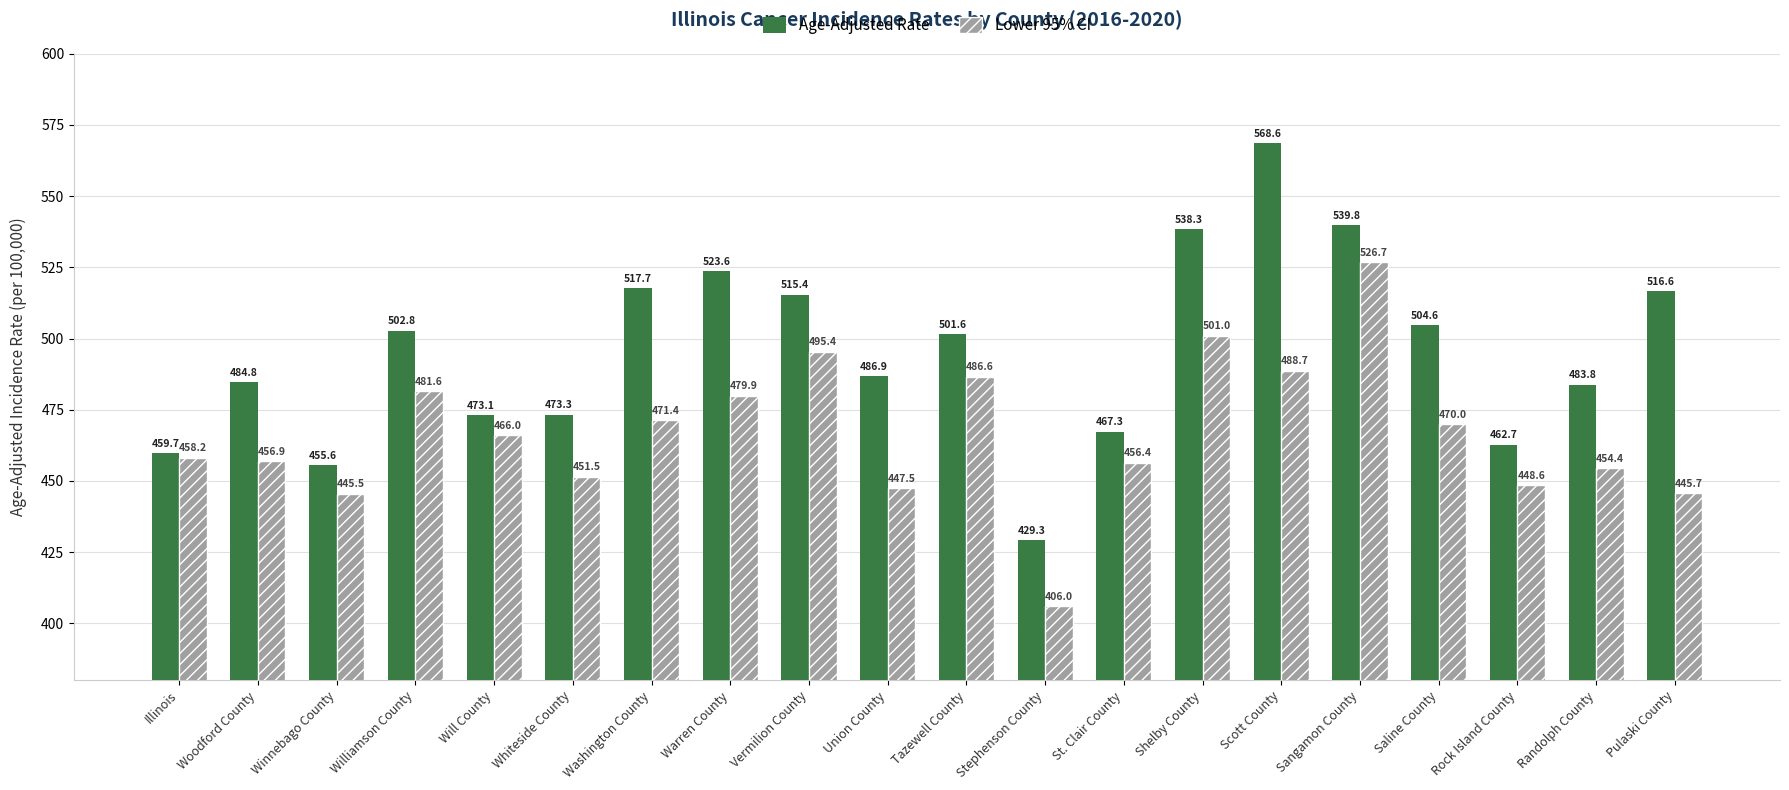

The value of Age-Adjusted Rate at Whiteside County is 473.3. True or false?

True